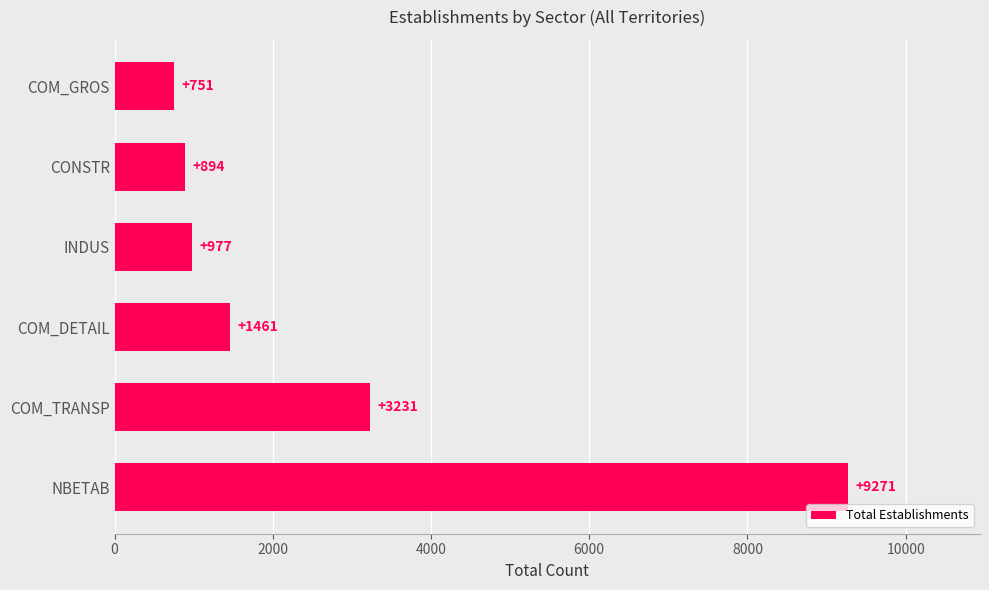

Reading bottom to top, list all the values displayed in this chart.

9271	3231	1461	977	894	751